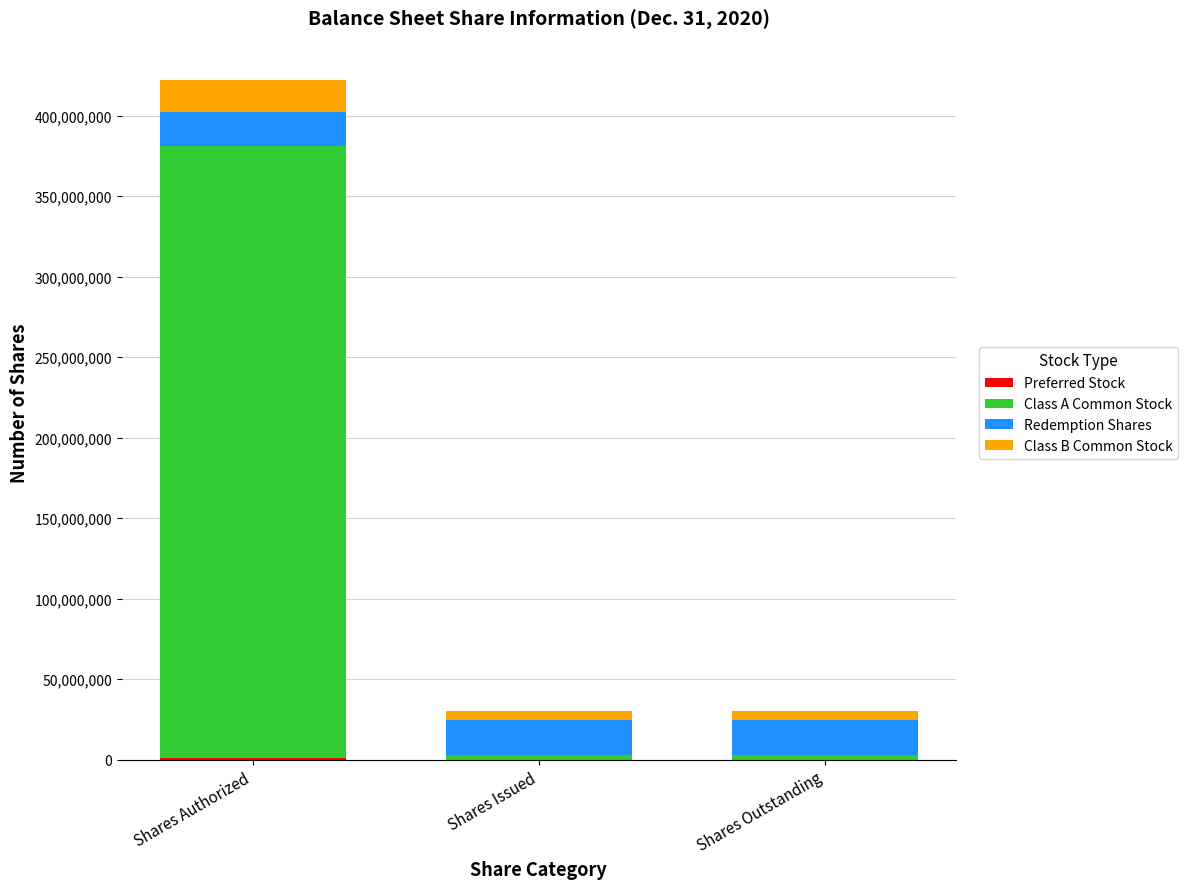

At which category is the sum across all series the highest?

Shares Authorized